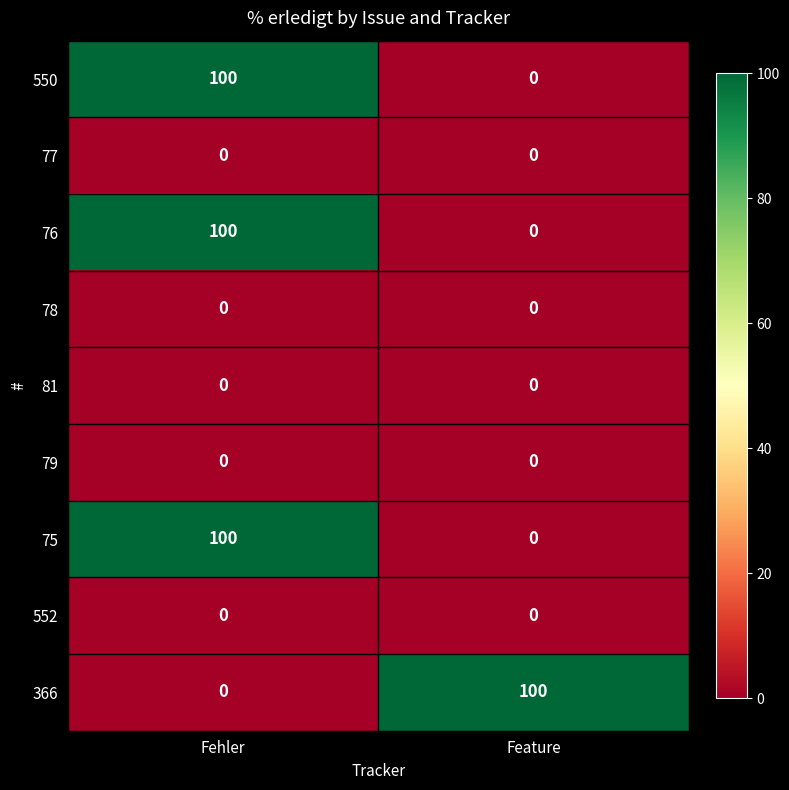

Is the value of 76 at Fehler greater than the value of 78 at Feature?

Yes